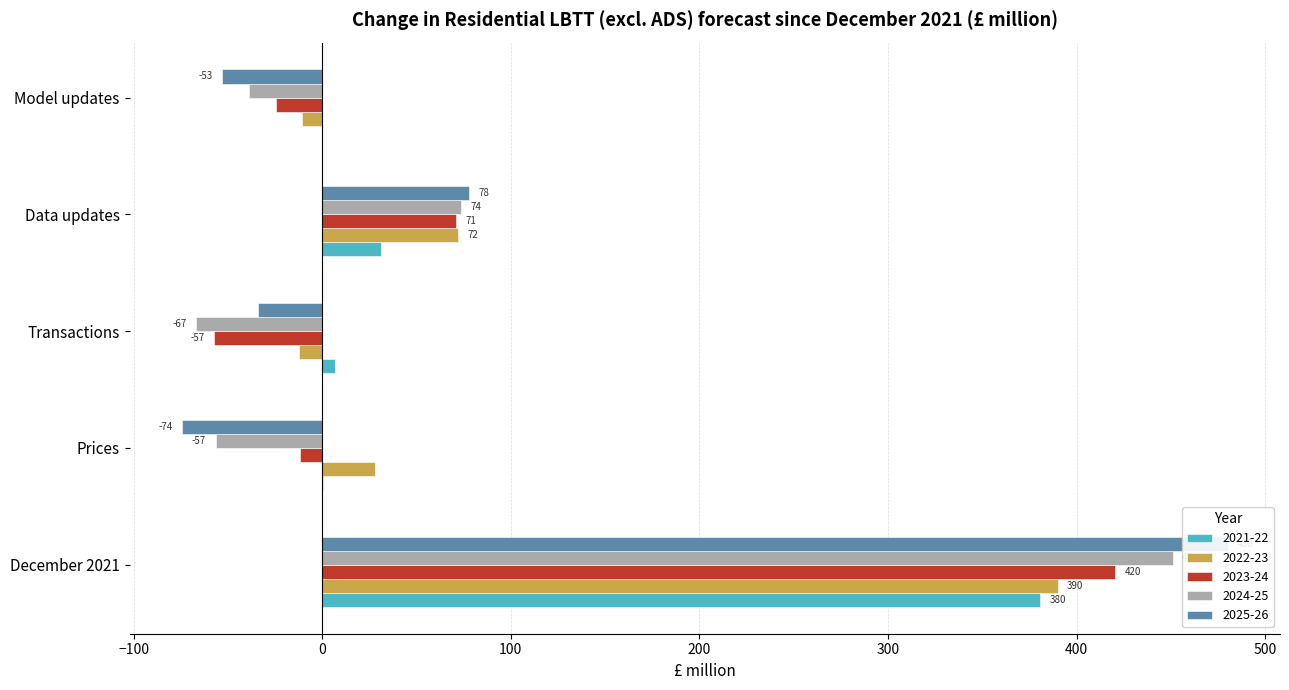

What is the difference between the maximum and minimum values in the 2023-24 series?

477.8